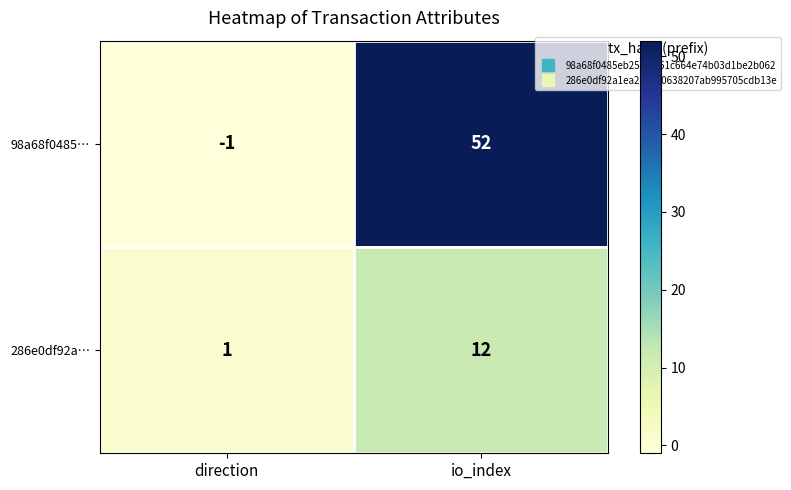

Which series changed the most between direction and io_index?

98a68f0485…